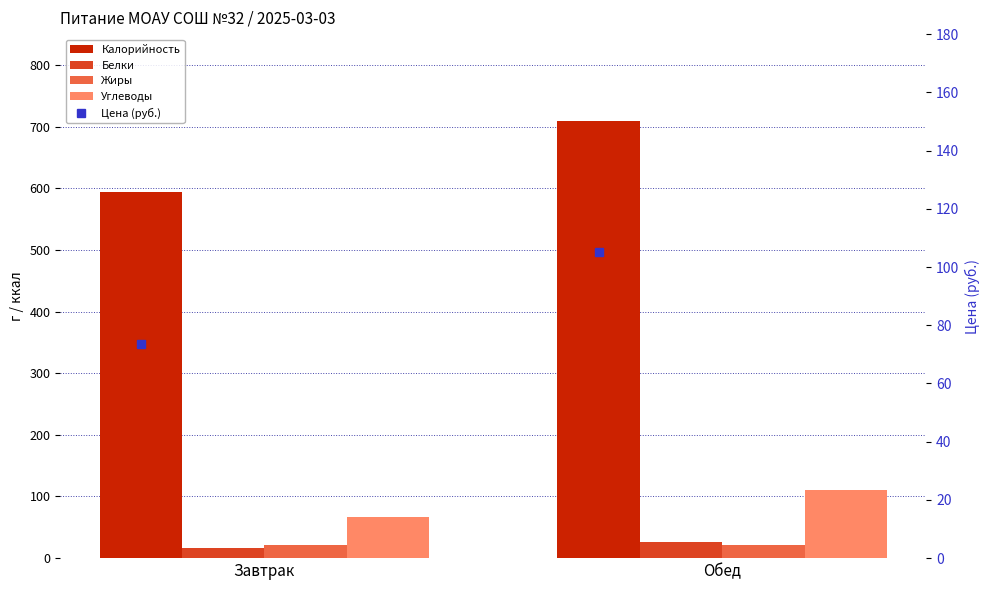

What is the sum of all Калорийность values?

1302.9